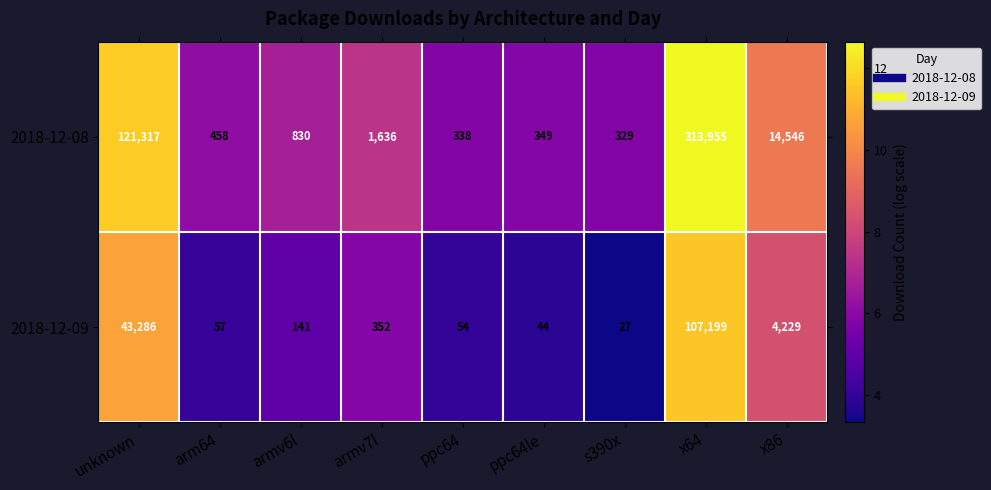

At which category is the sum across all series the highest?

x64